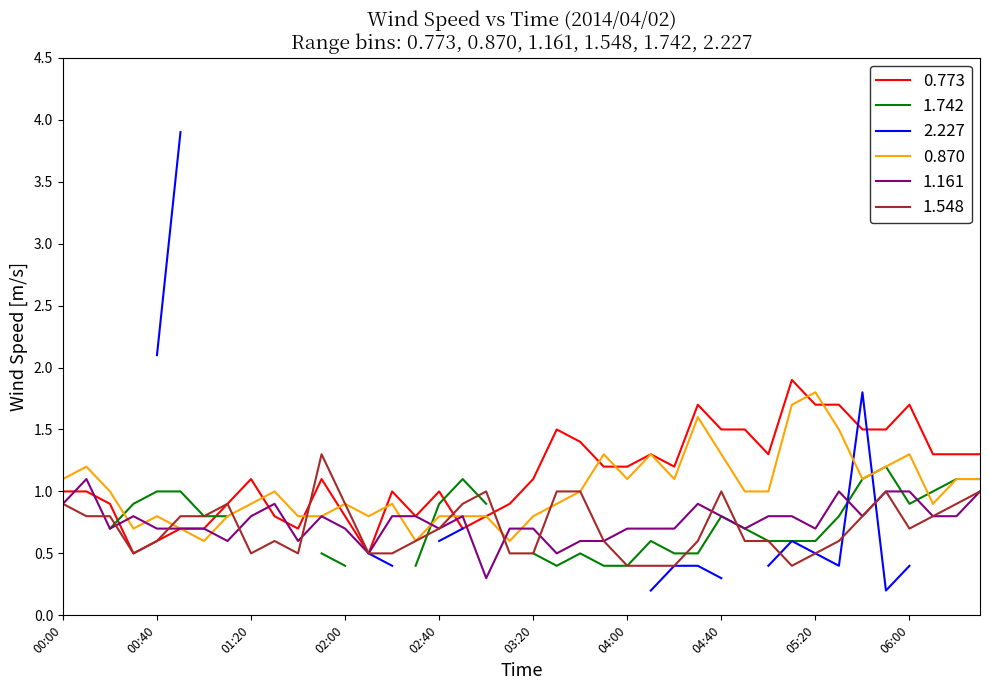

What is the maximum value for 0.870?

1.8